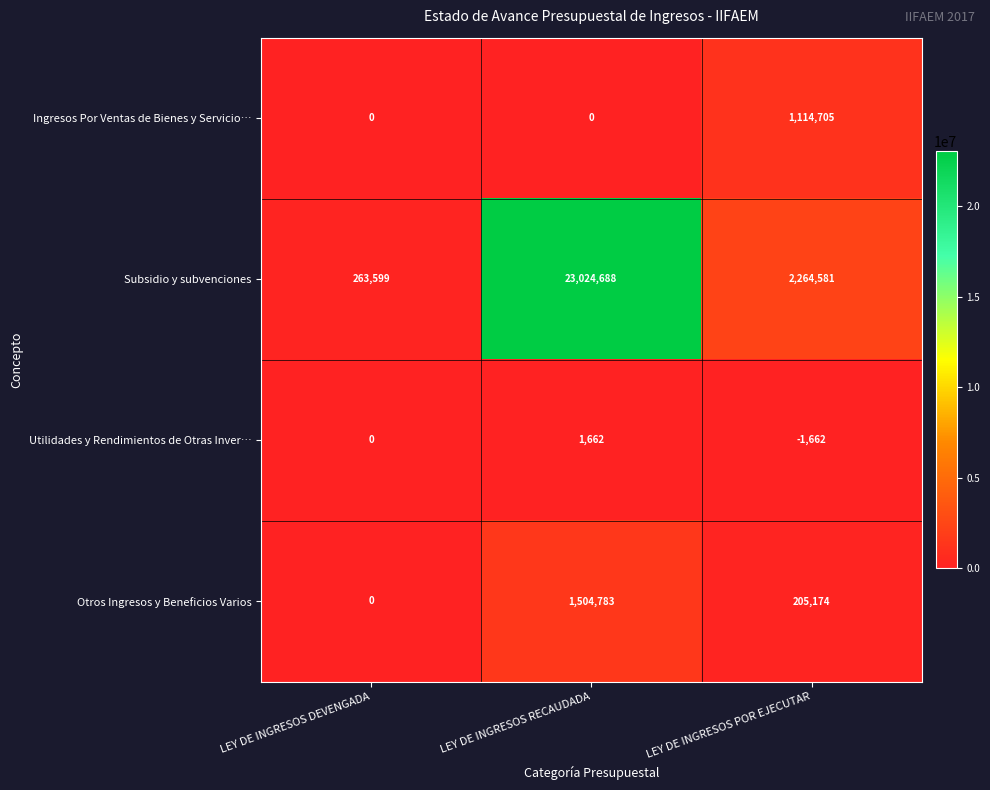

Is it true that Utilidades y Rendimientos de Otras Inver… equals 0 at LEY DE INGRESOS DEVENGADA?

True